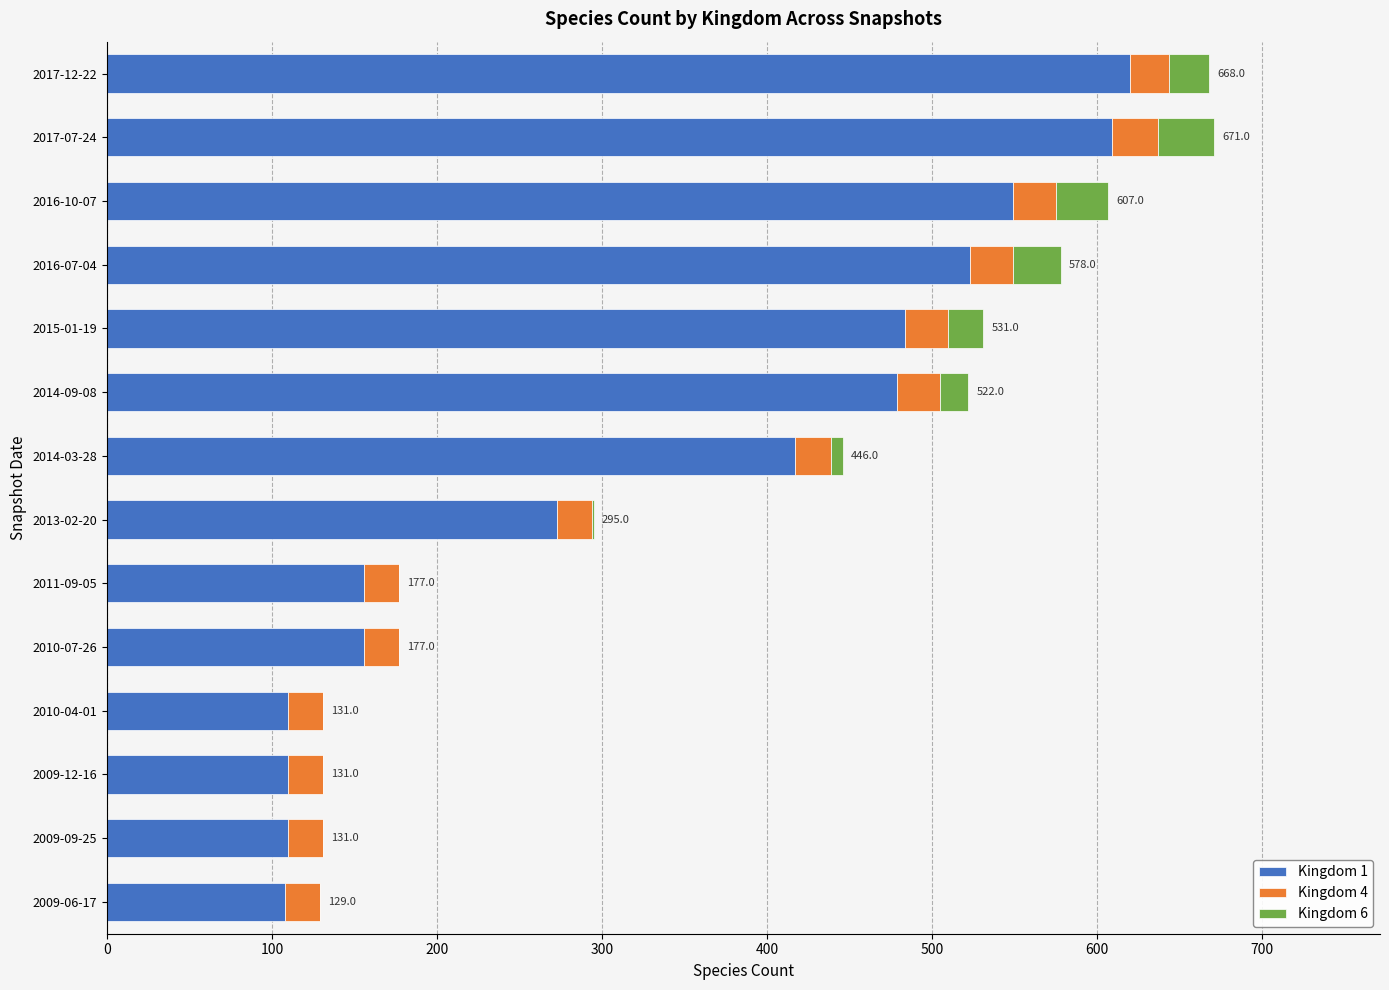

True or false: Kingdom 1 has a value of 273 at 2013-02-20.

True